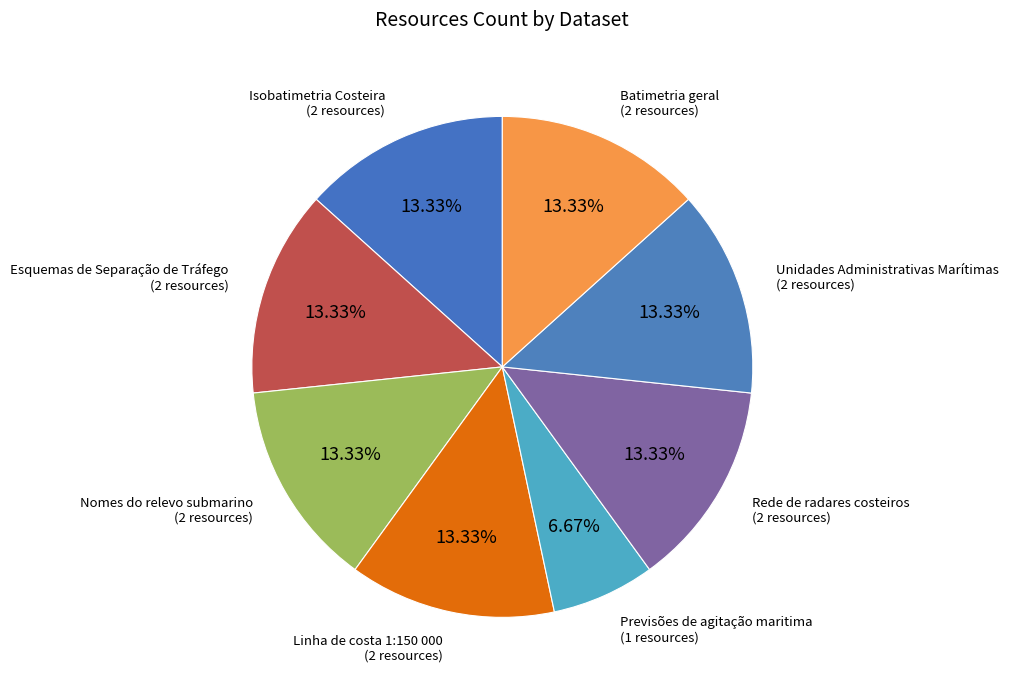

The Unidades Administrativas Marítimas slice represents 22% of the pie. True or false?

False